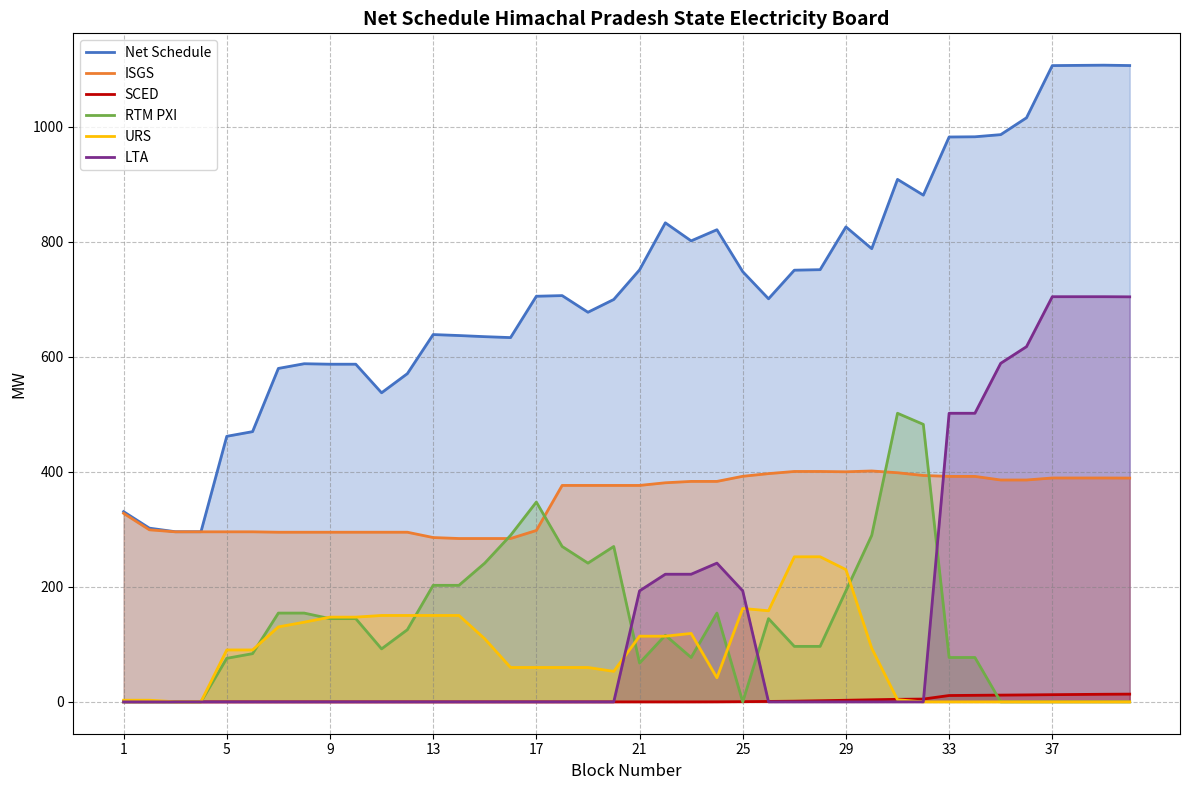

At which category is the sum across all series the highest?

38